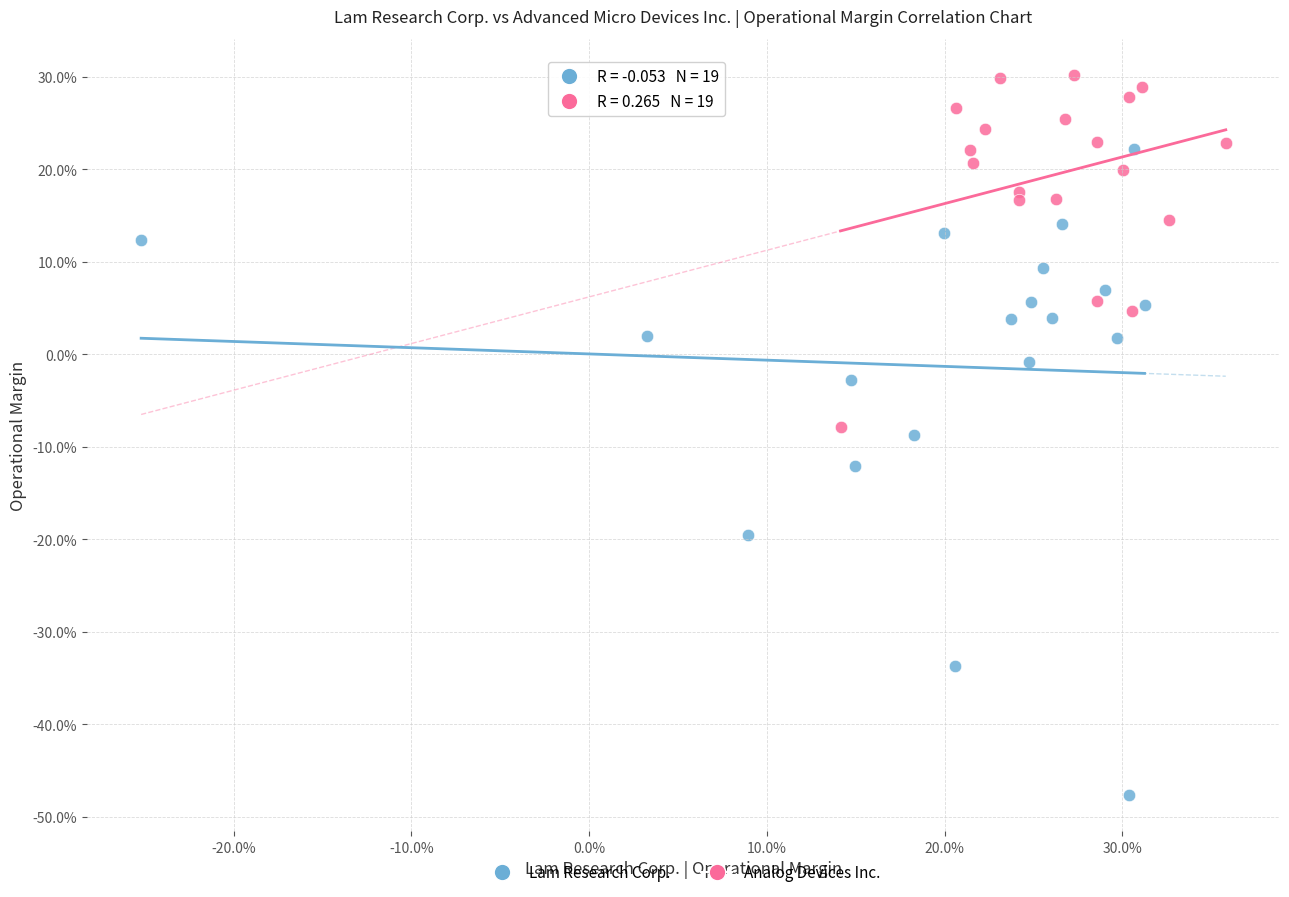

What are all the series names shown in the legend?

Lam Research Corp., Analog Devices Inc.